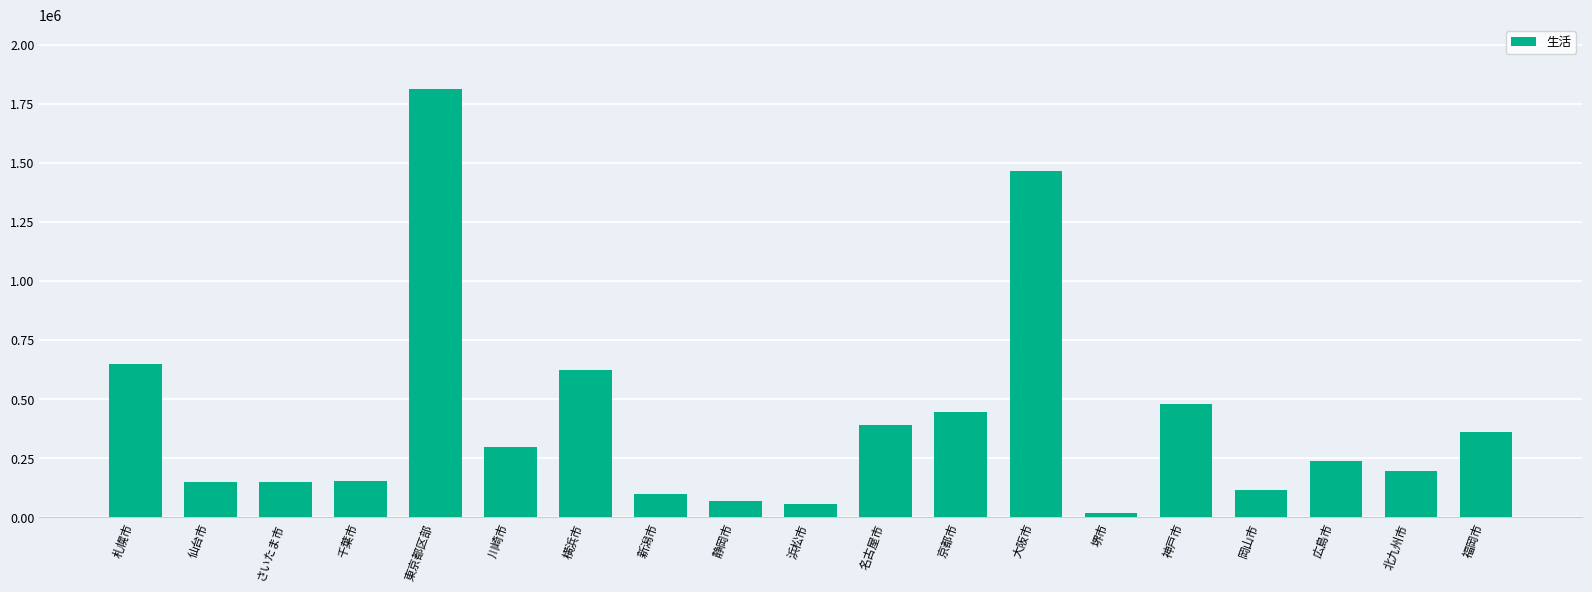

What is the sum of the values at 静岡市 and 新潟市?

165883